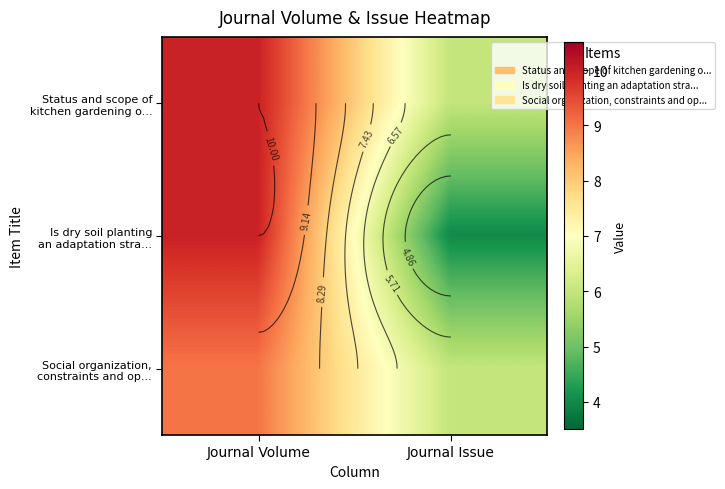

Read the Status and scope of kitchen gardening o... value at Journal Issue.

6